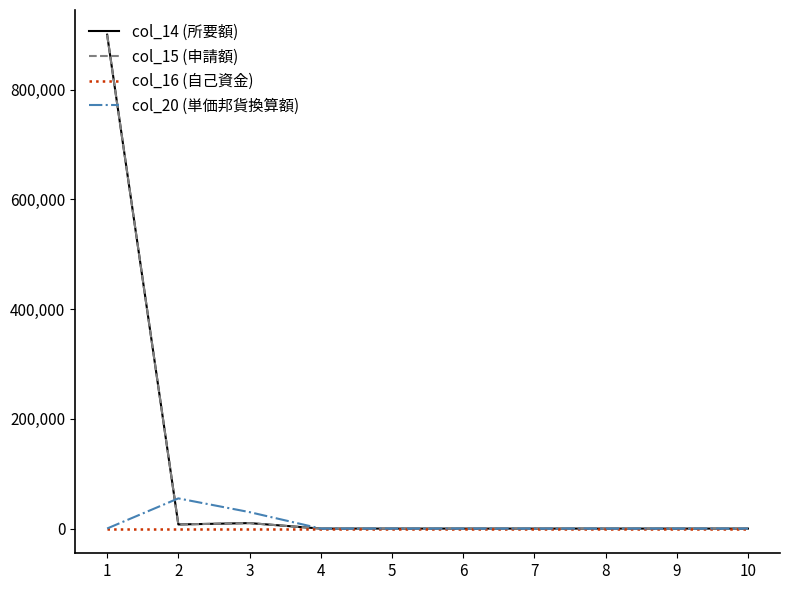

At which label does col_15 (申請額) reach its peak?

1